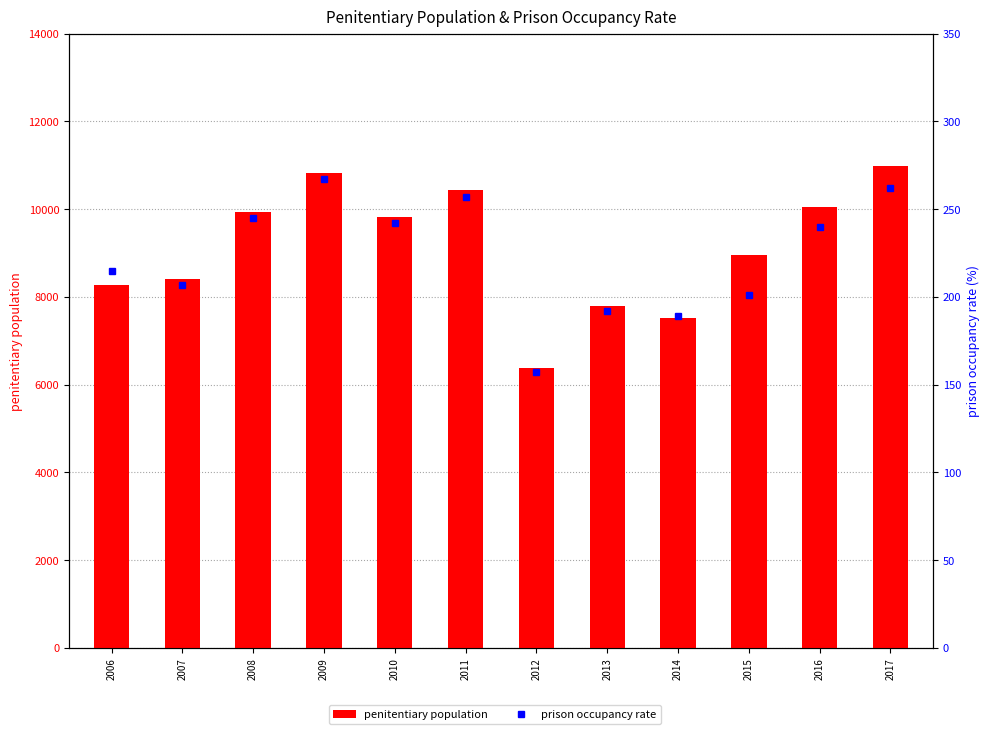

Which category has the lowest value across all series?

2012